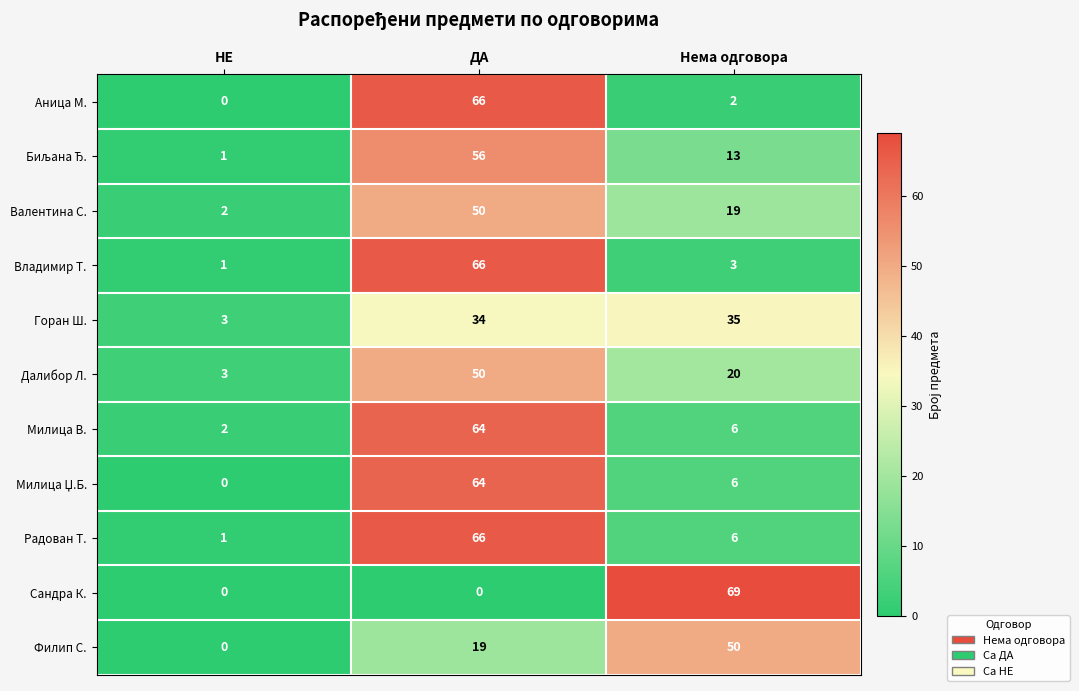

What is the maximum value for Владимир Т.?

66